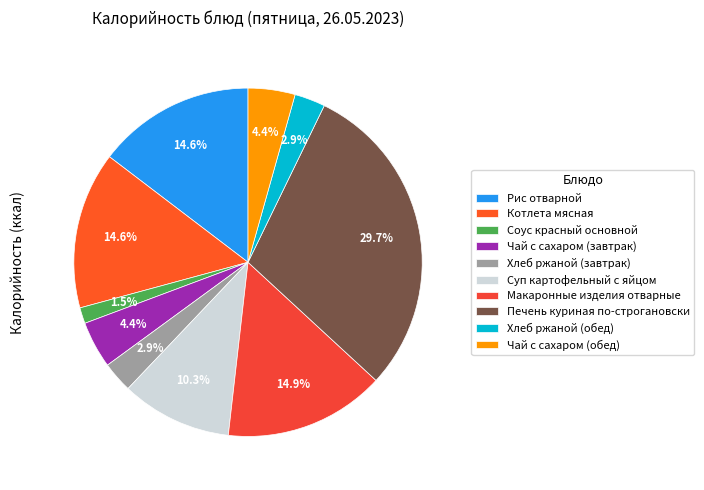

Which category has the smallest portion of the pie?

Соус красный основной